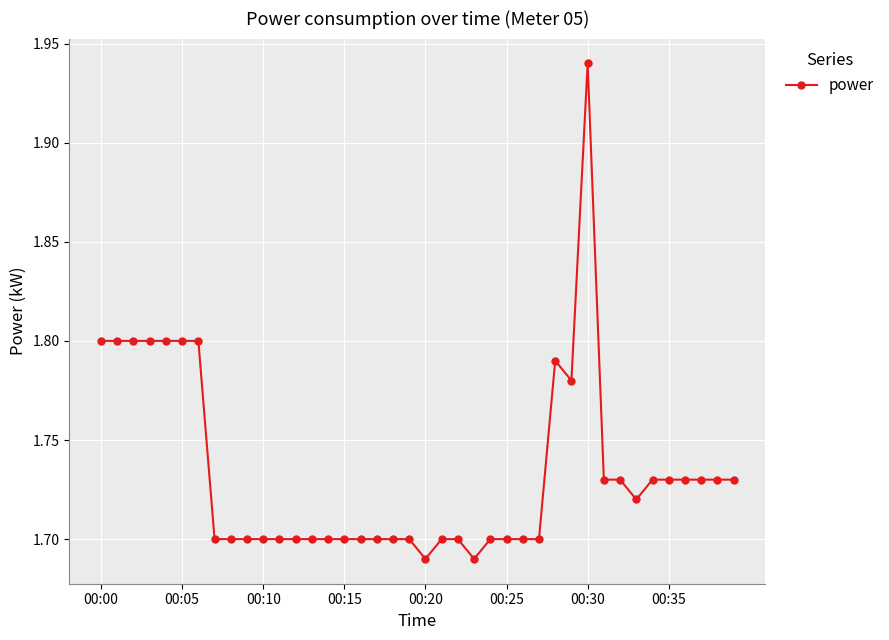

True or false: there are more than 0 points higher than both neighbors.

True